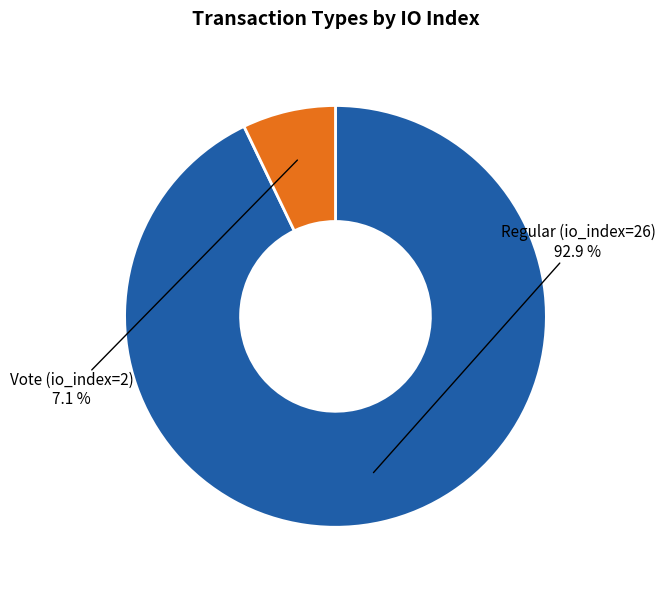

Is there a majority slice in this chart?

Yes